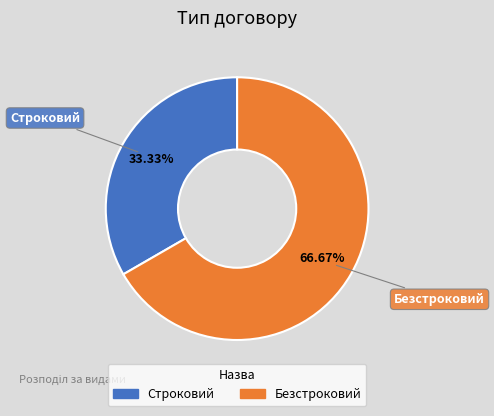

To the nearest percent, what is the difference between the largest and smallest slice percentages?

33%